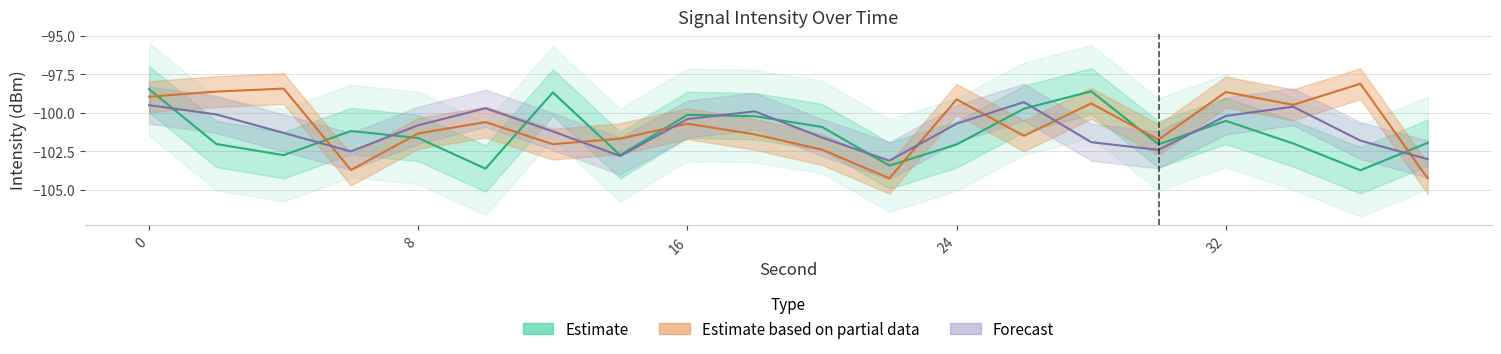

What is the sum of all Estimate values?

-2026.3